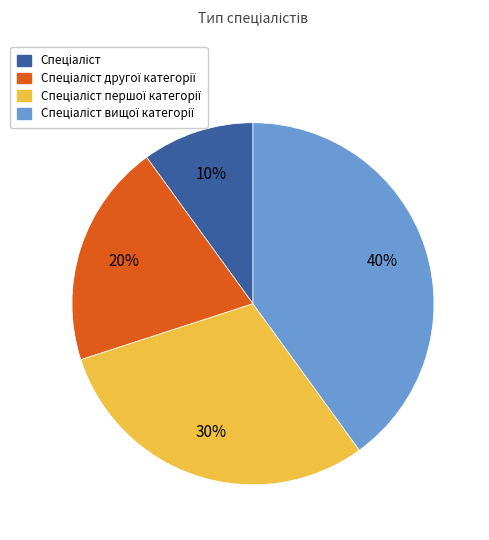

Is there a majority slice in this chart?

No